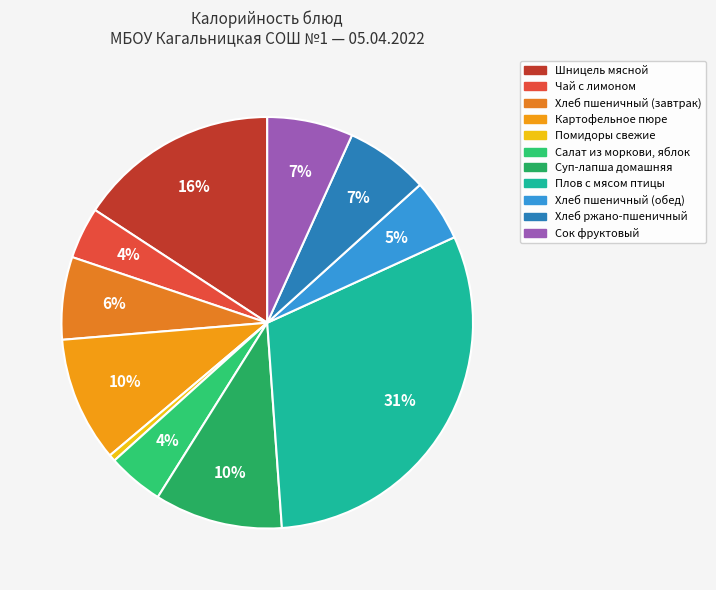

Rank the categories by value from highest to lowest.

Плов с мясом птицы, Шницель мясной, Суп-лапша домашняя, Картофельное пюре, Сок фруктовый, Хлеб ржано-пшеничный, Хлеб пшеничный (завтрак), Хлеб пшеничный (обед), Салат из моркови, яблок, Чай с лимоном, Помидоры свежие